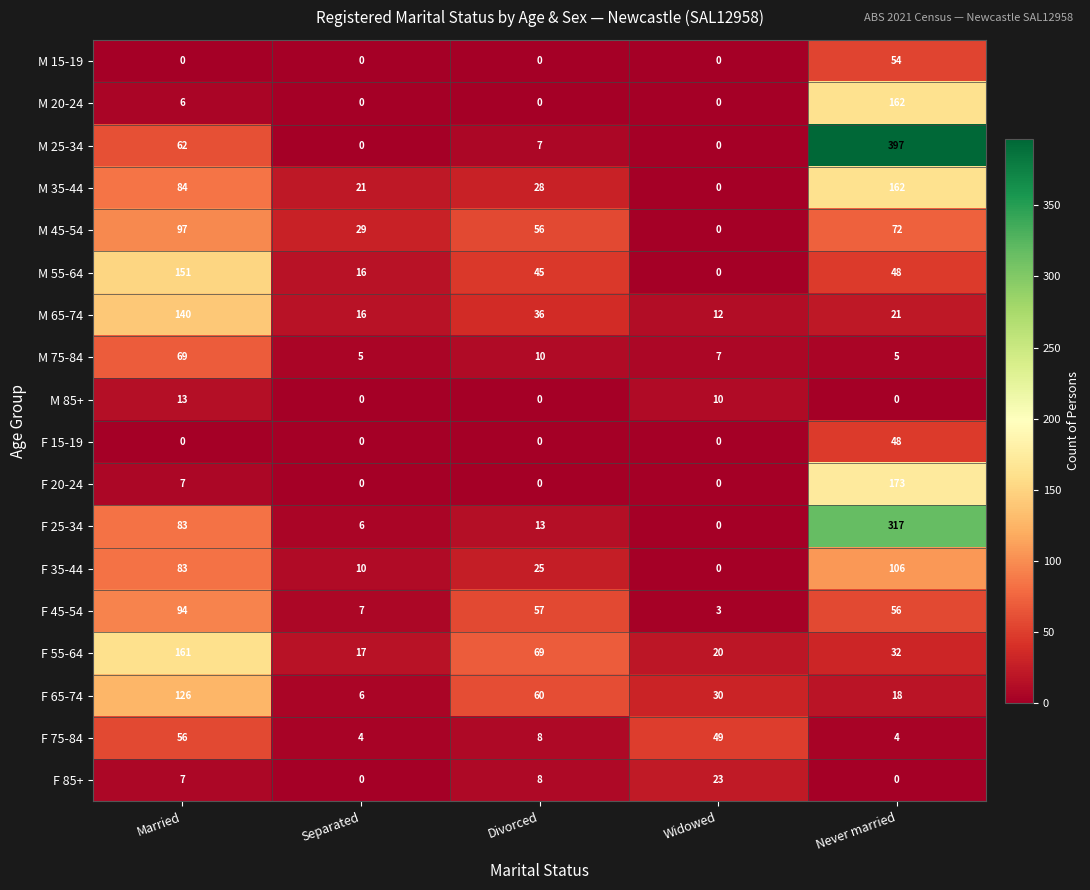

Which series changed the most between Married and Widowed?

M 55-64